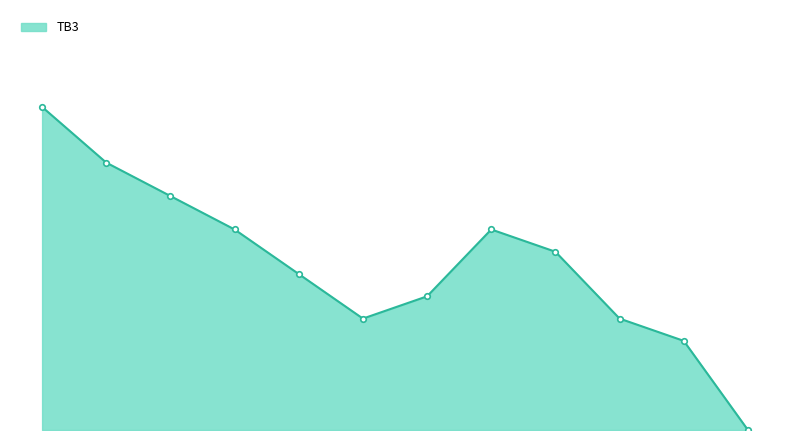

Is this an area chart (filled region under the line)?

Yes